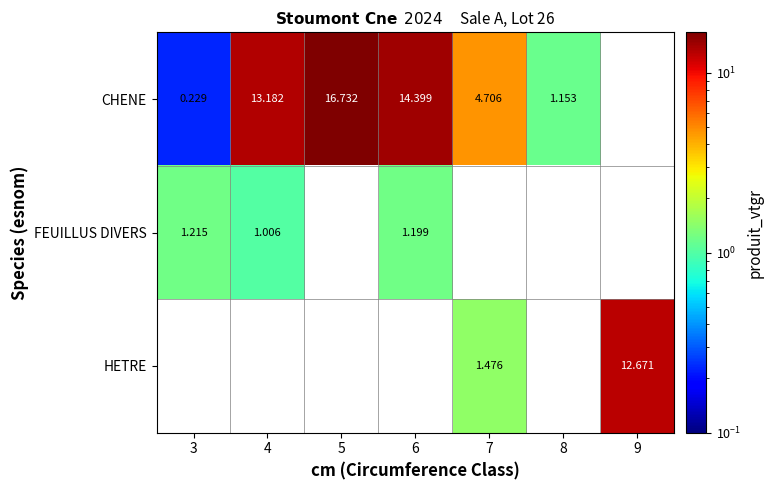

How many distinct data groups are displayed?

3